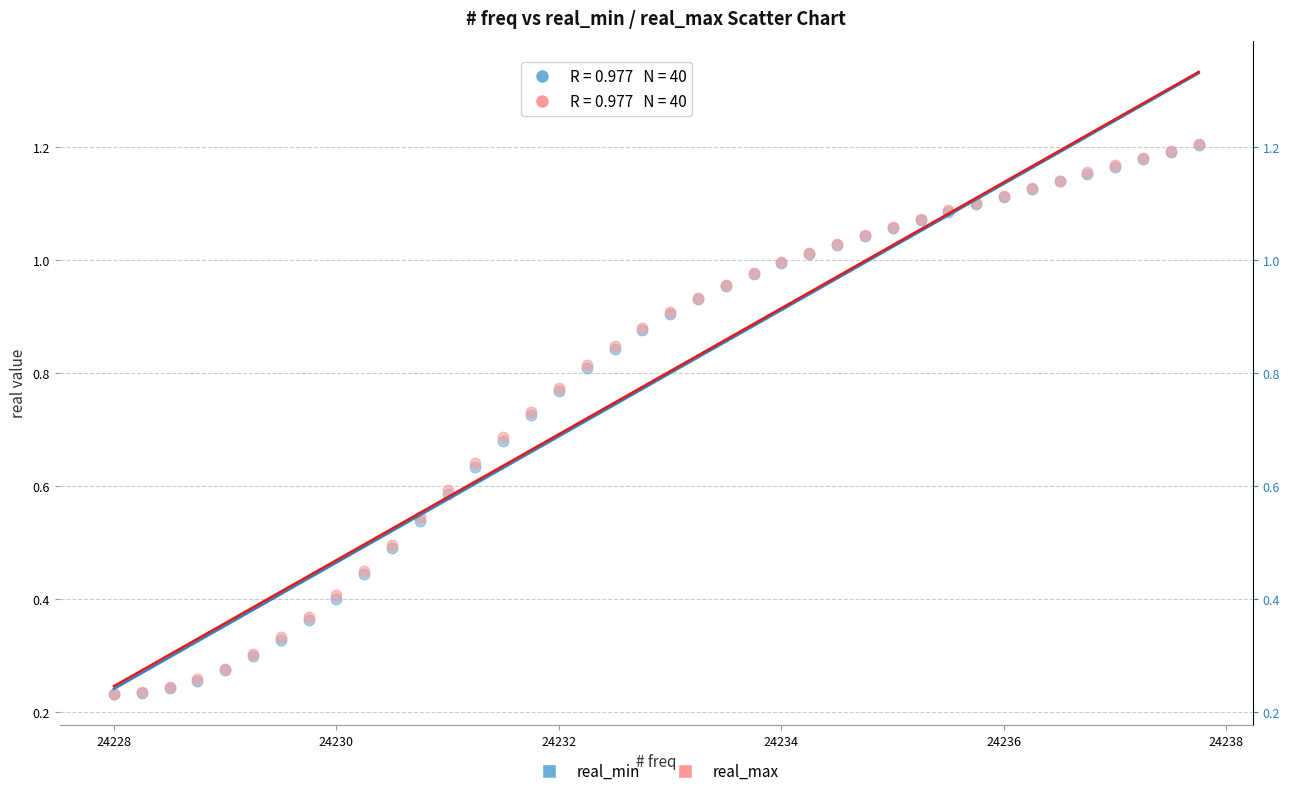

What are all the series names shown in the legend?

real_min, real_max